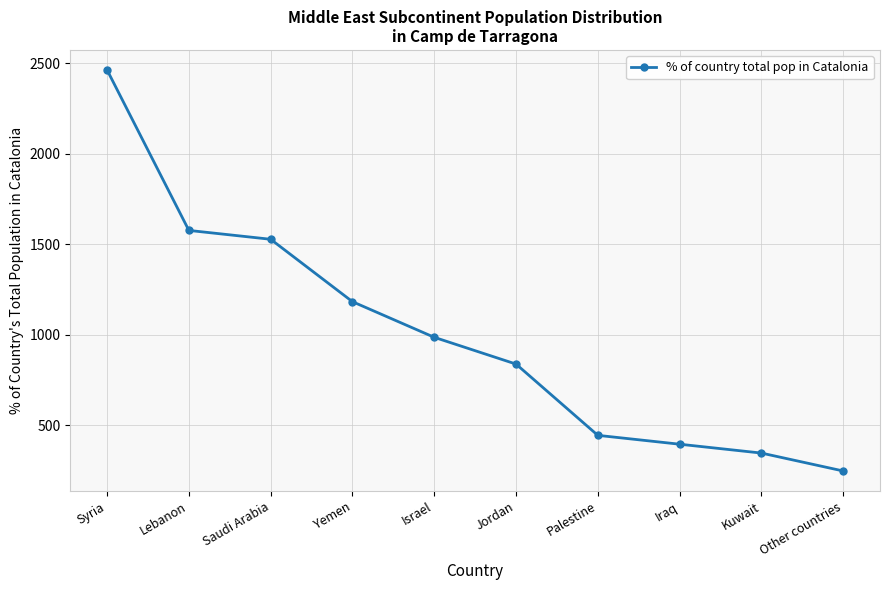

The value at Israel is 985. True or false?

True